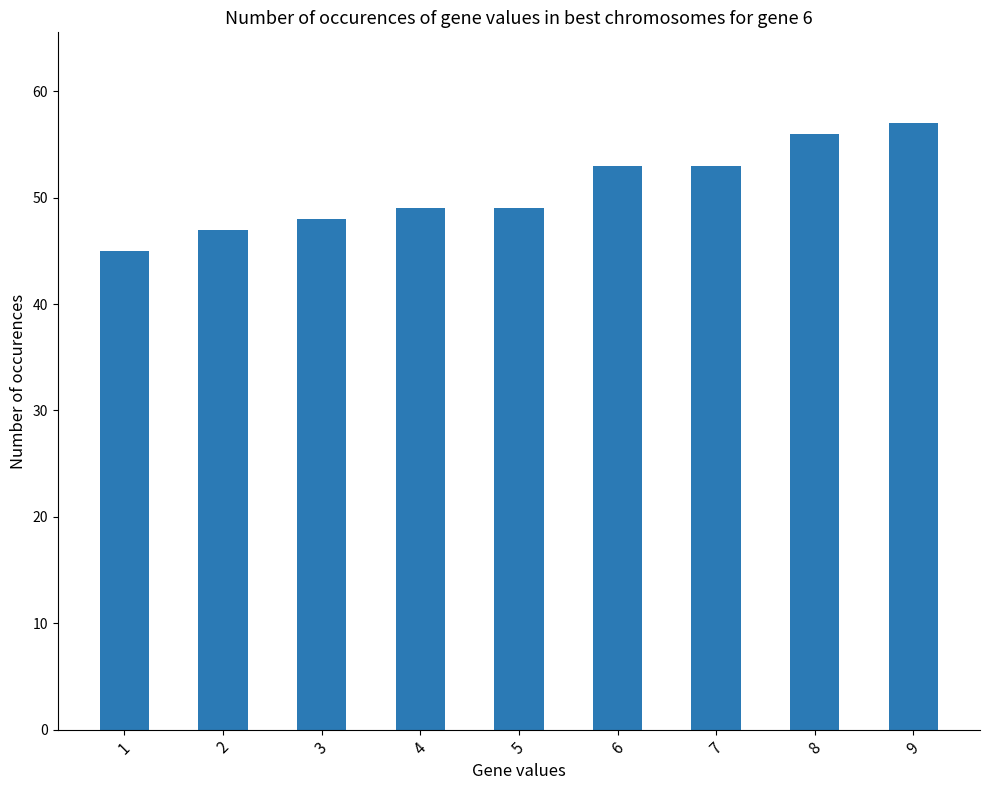

Which label corresponds to the largest value in the chart?

9